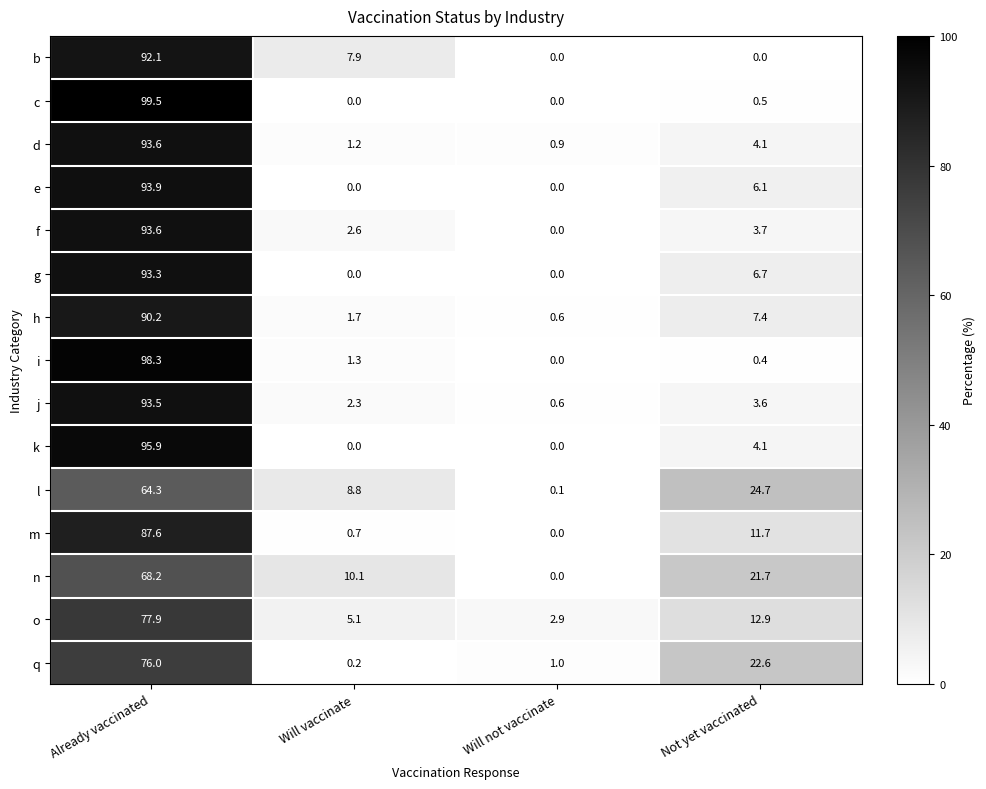

Where is k nearest to the value 47?

Not yet vaccinated